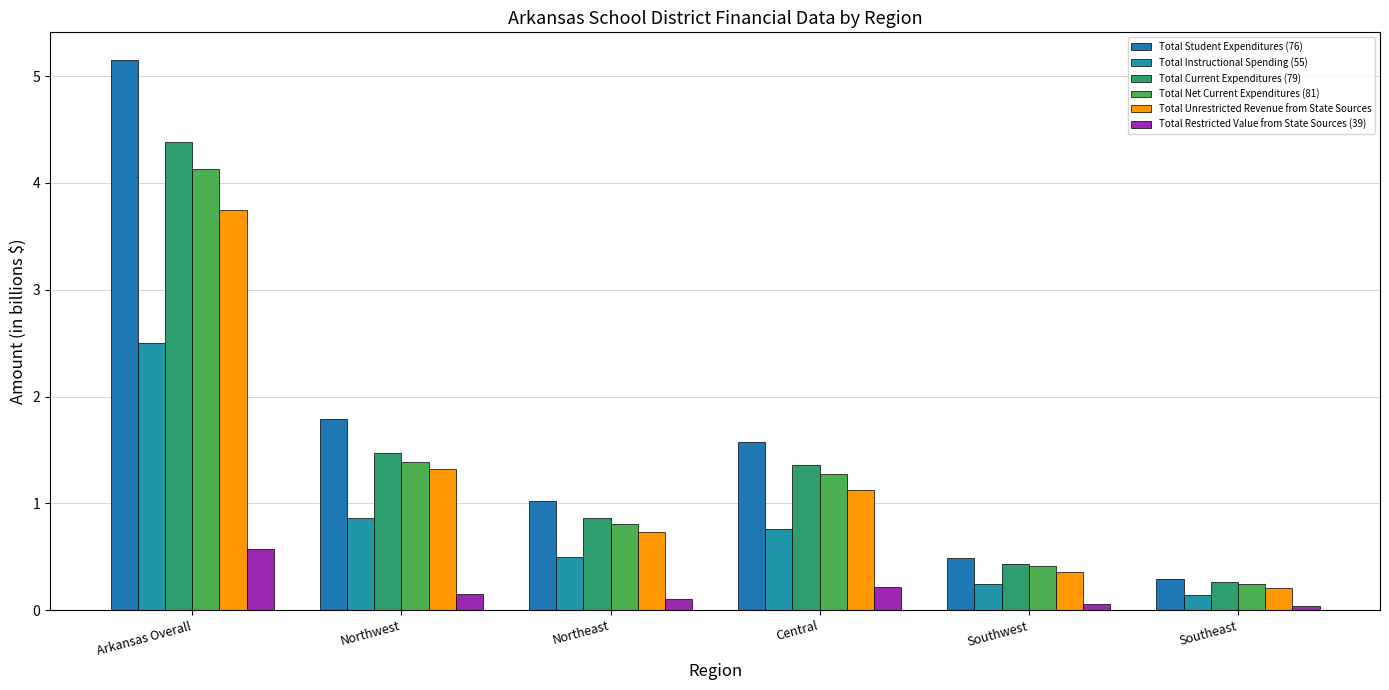

True or false: Total Current Expenditures (79) has a value of 1.8 at Central.

False